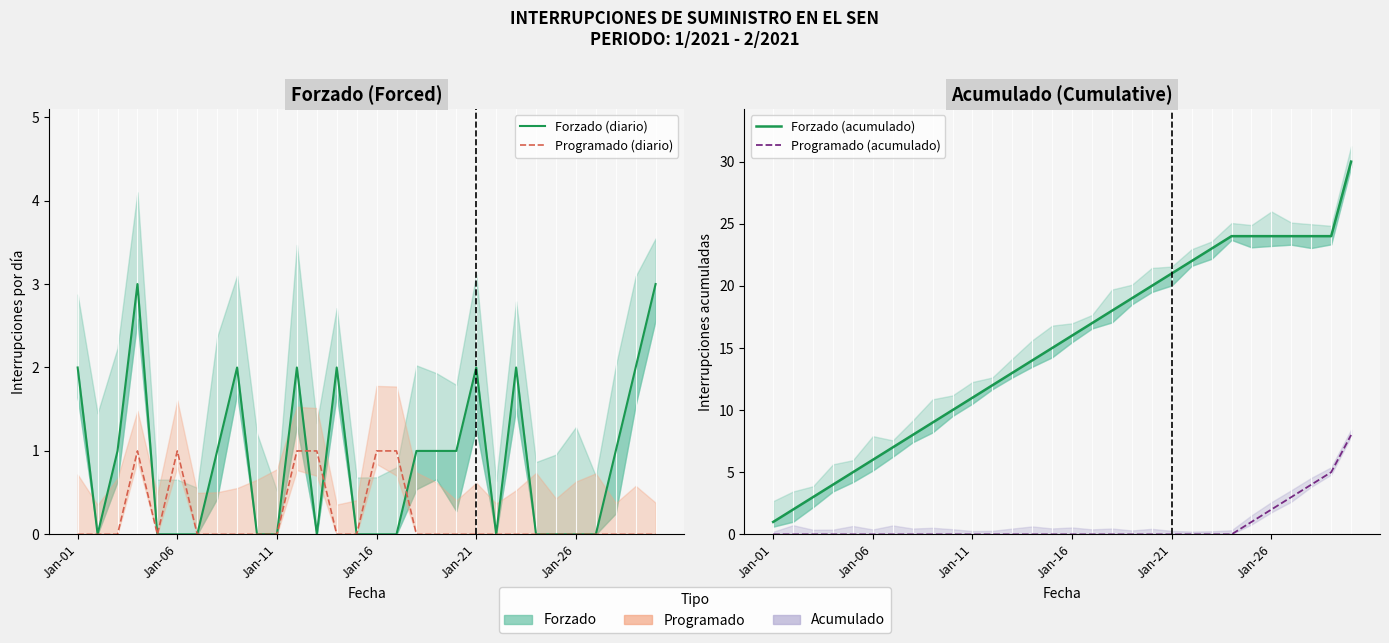

How many interior local valleys does the Forzado (diario) series have?

3